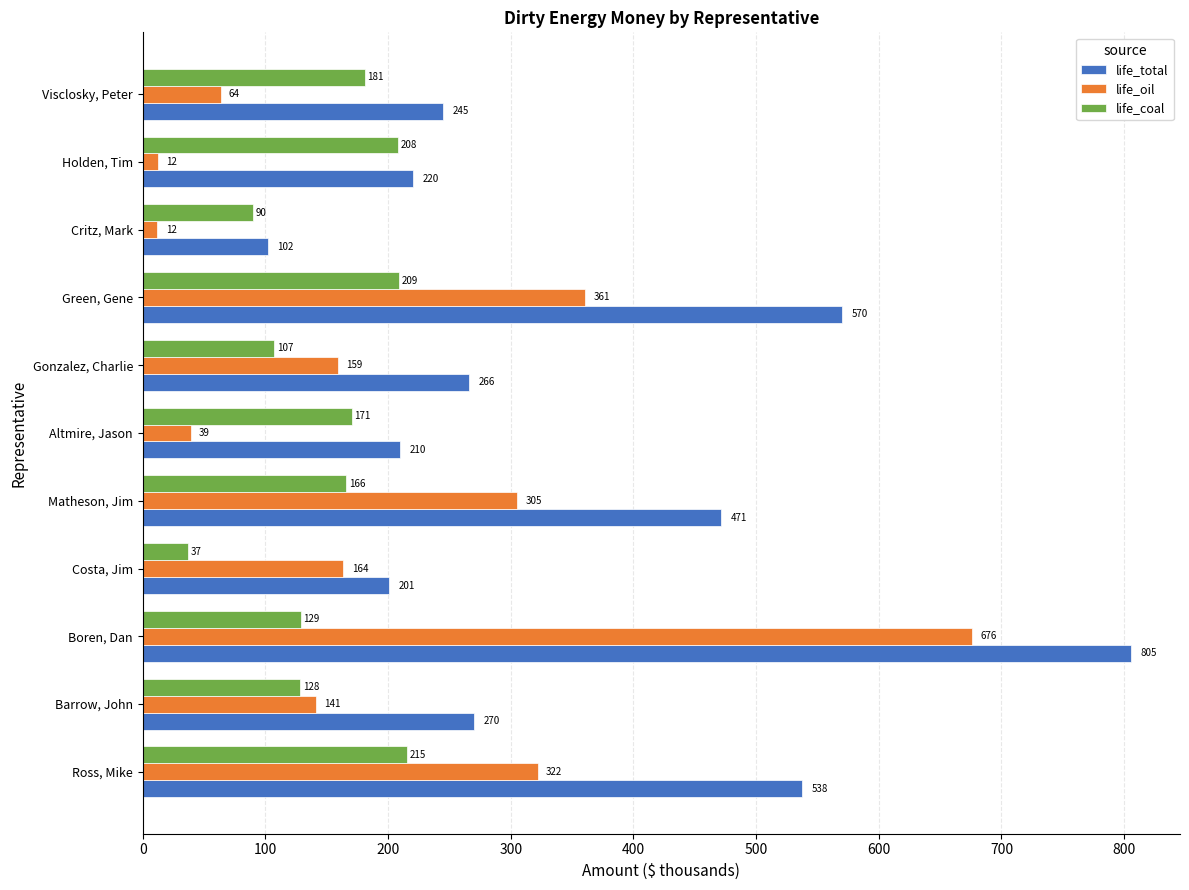

What is the sum of all life_total values?

3896.9